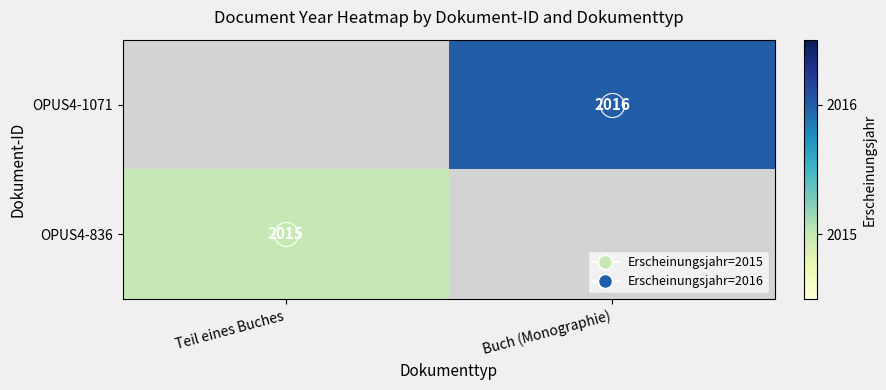

Where is OPUS4-836 nearest to the value 2015?

Teil eines Buches